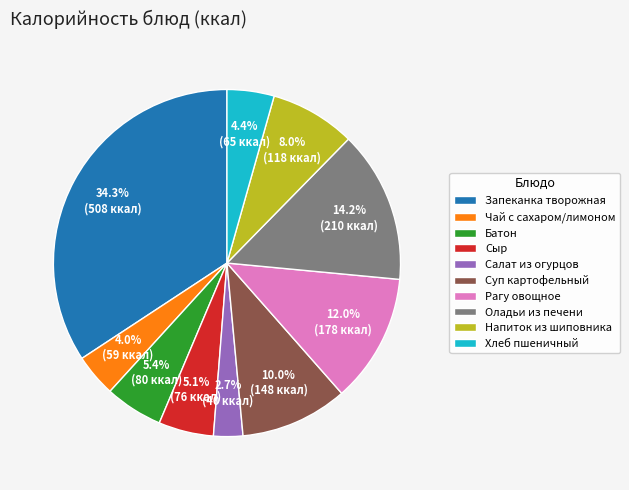

To the nearest percent, what is the average slice percentage?

10%